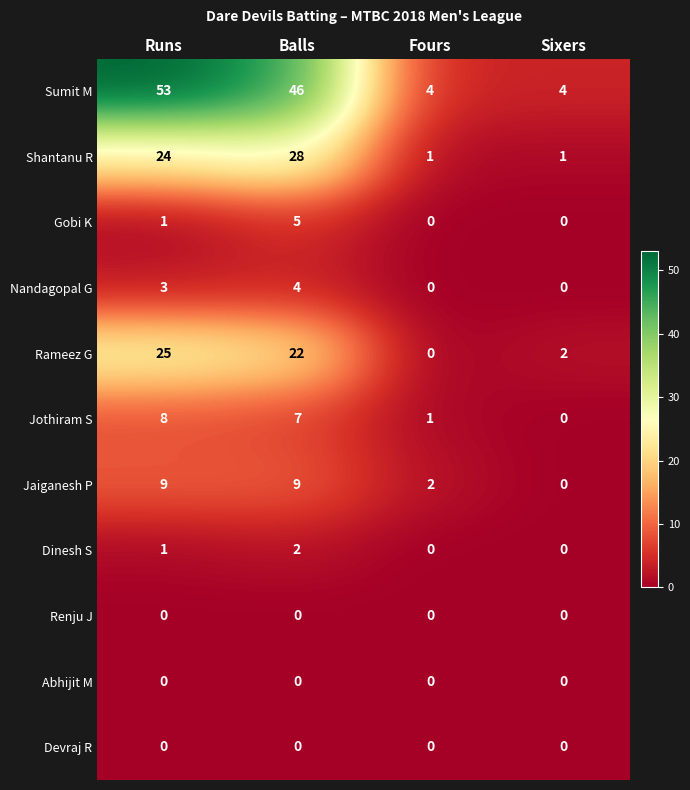

At which label is Shantanu R closest to 14?

Runs